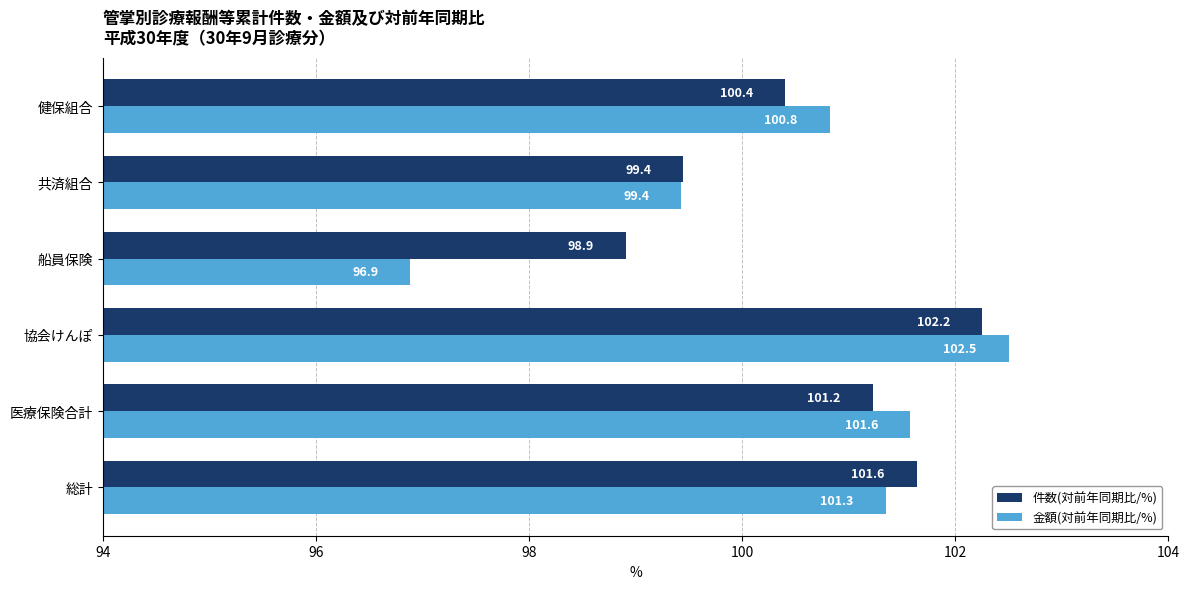

What is the difference between the 件数(対前年同期比/%) values at 総計 and 船員保険?

2.7